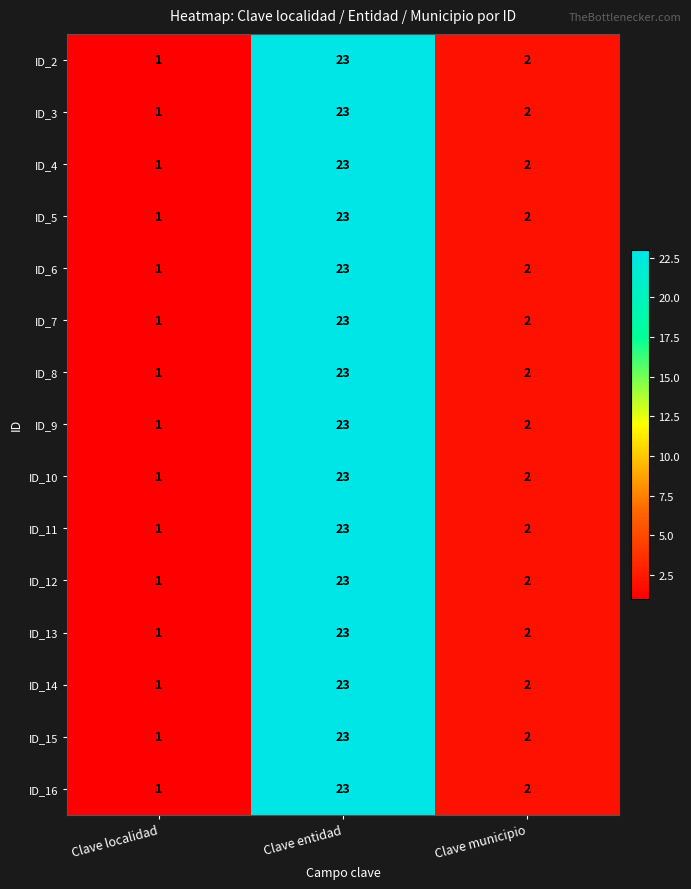

The value of ID_4 at Clave localidad is 1. True or false?

True